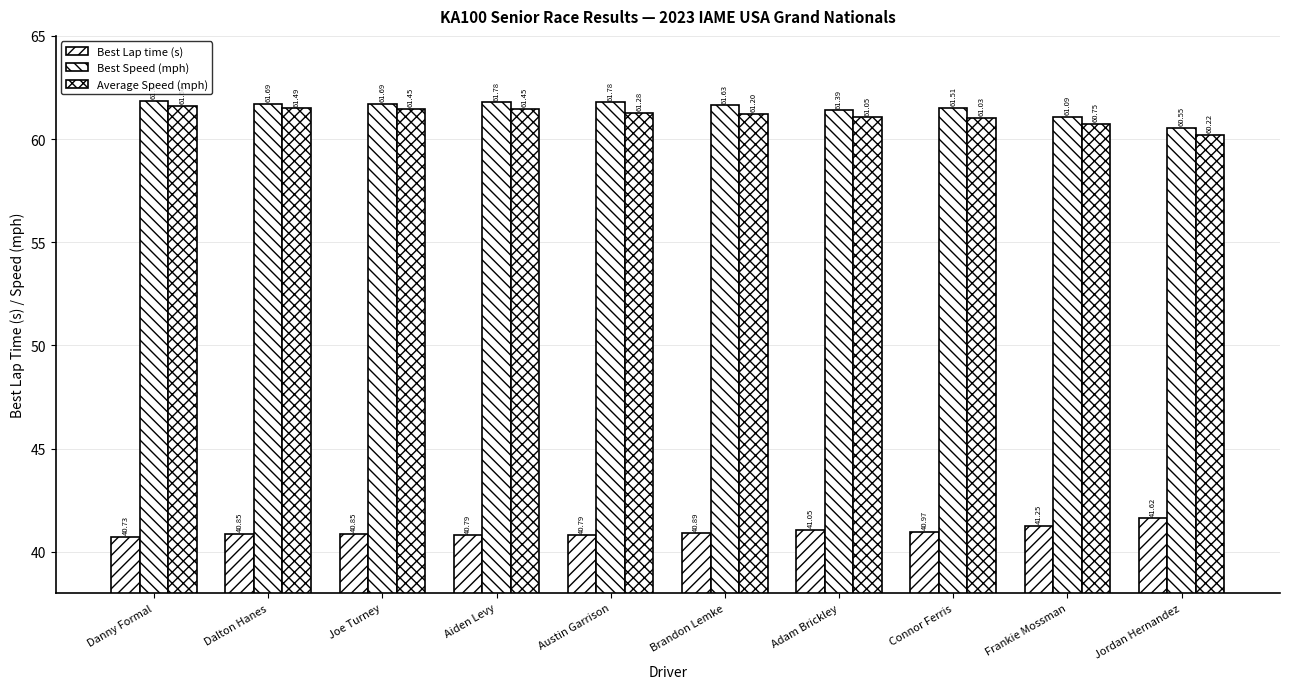

How many groups of bars are there?

10